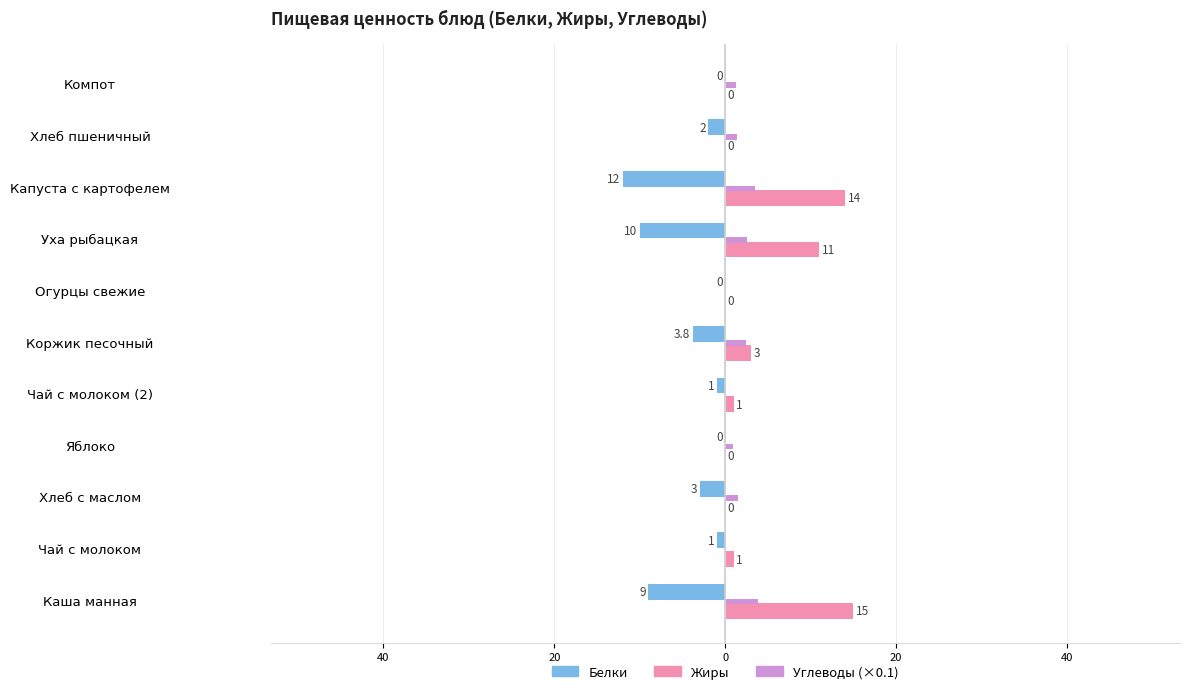

How many distinct data groups are displayed?

3